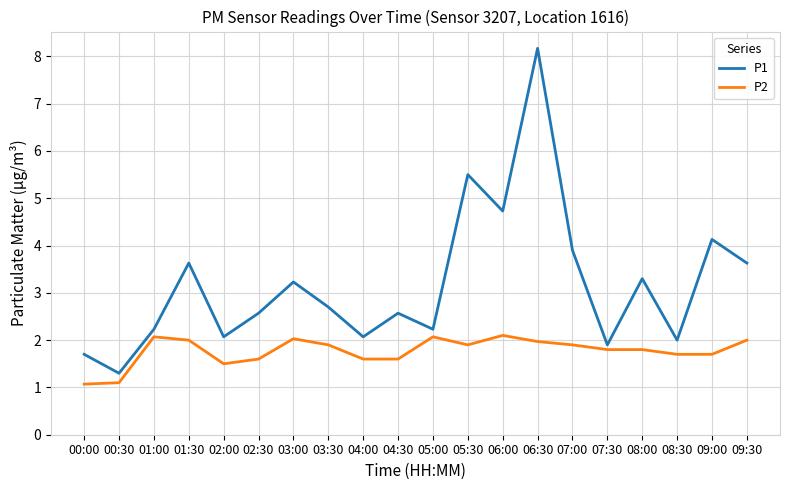

What is the sum of all P2 values?

35.4